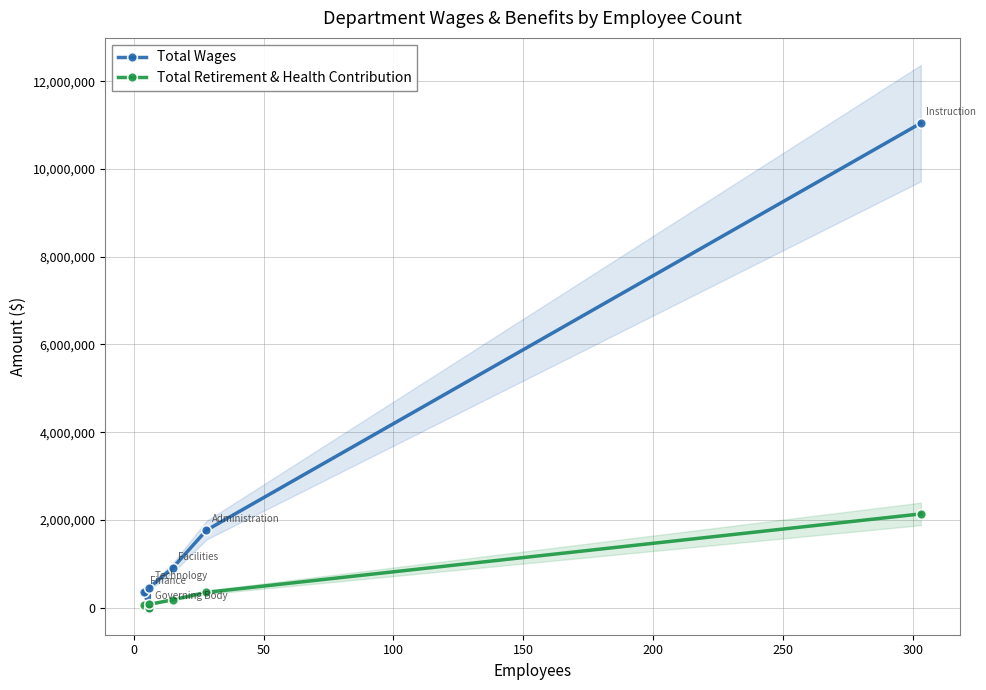

Between 200 and 150, which is larger?

200